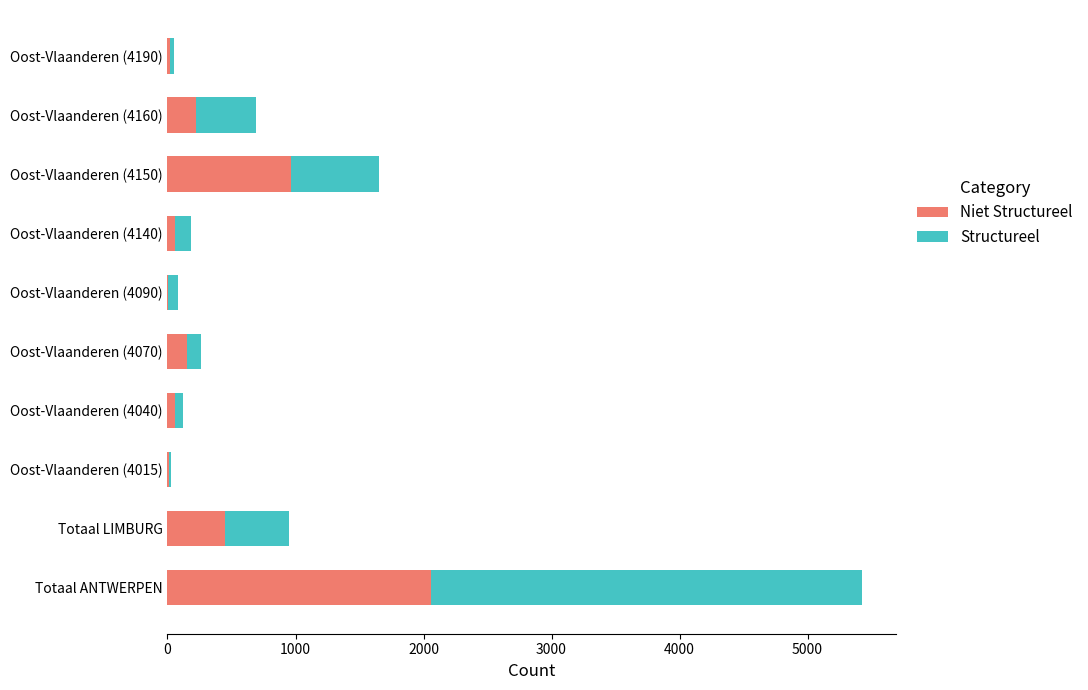

What is the total value across all series at Totaal ANTWERPEN?

5422